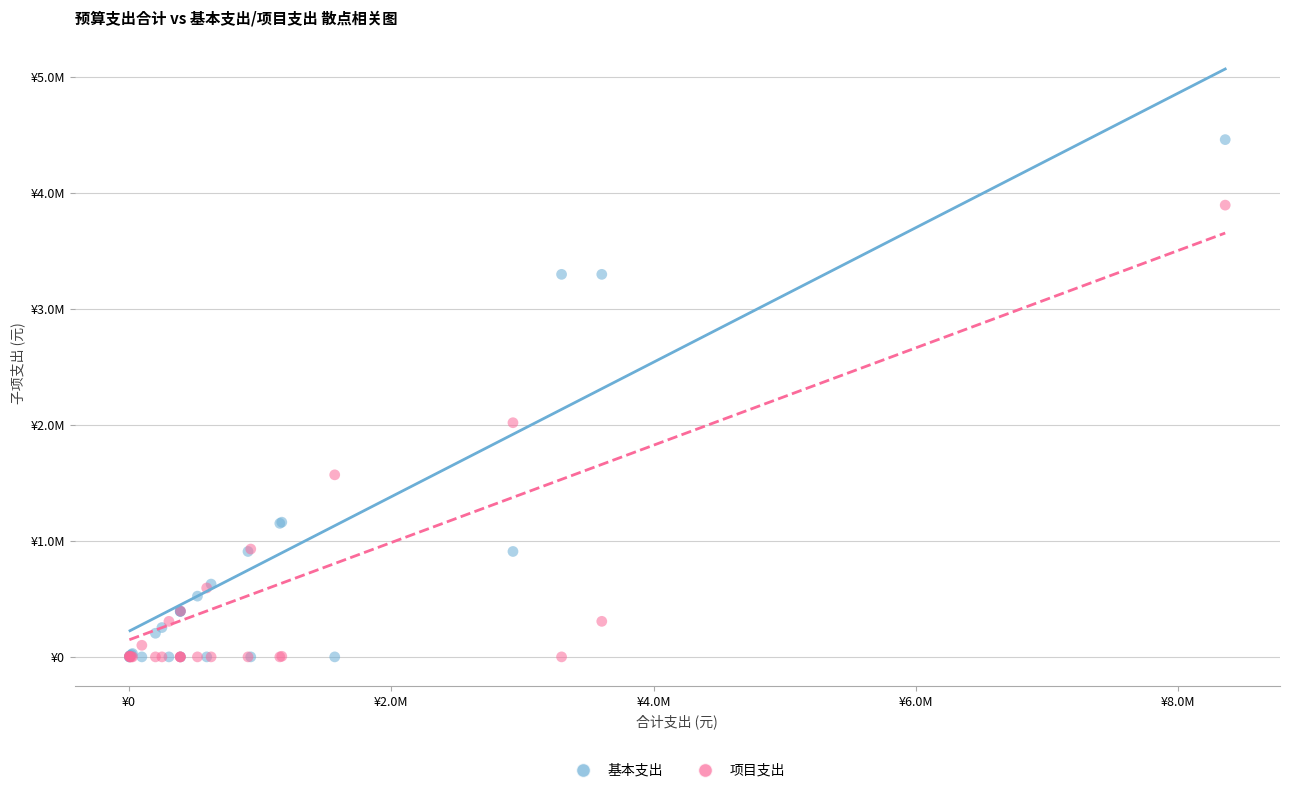

What are all the series names shown in the legend?

基本支出, 项目支出